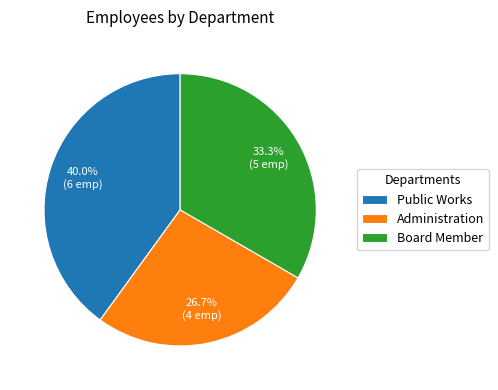

Is it true that Administration is 27% of the pie?

True